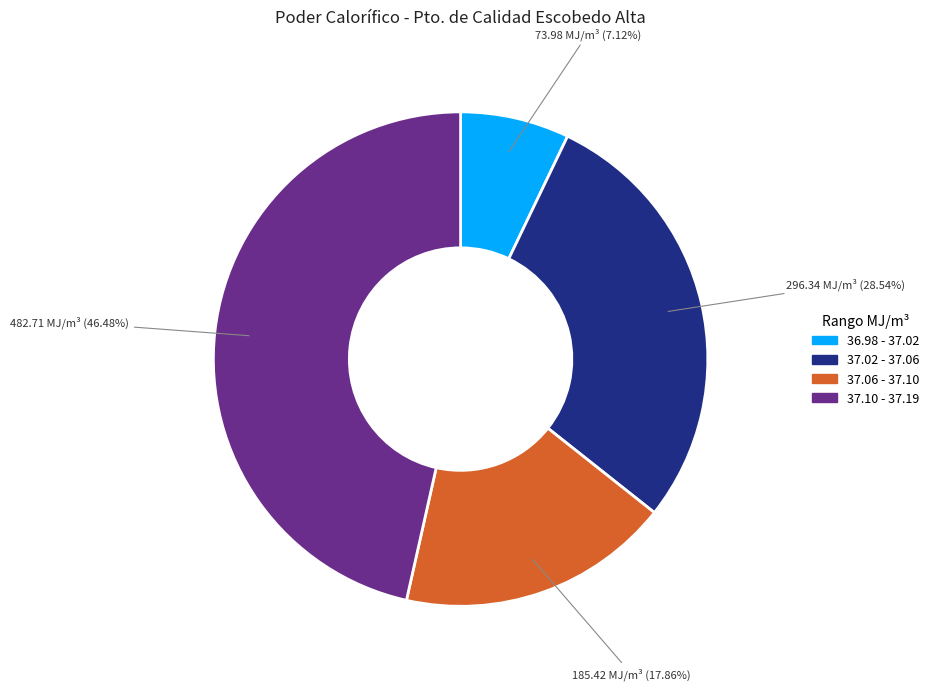

Does any single category account for the majority?

No